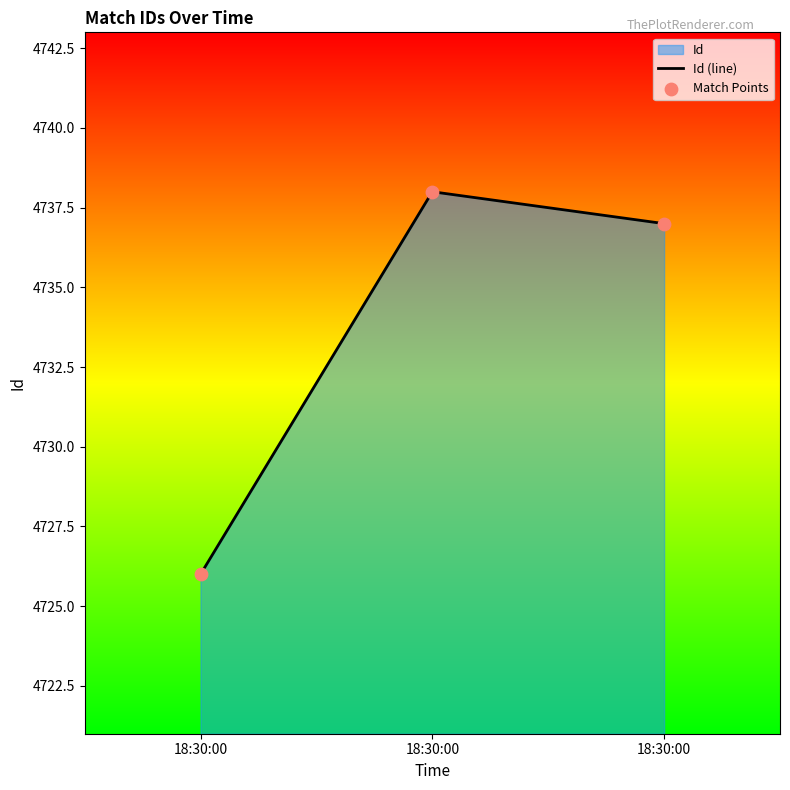

Which series reaches the minimum Y coordinate?

Id (line)